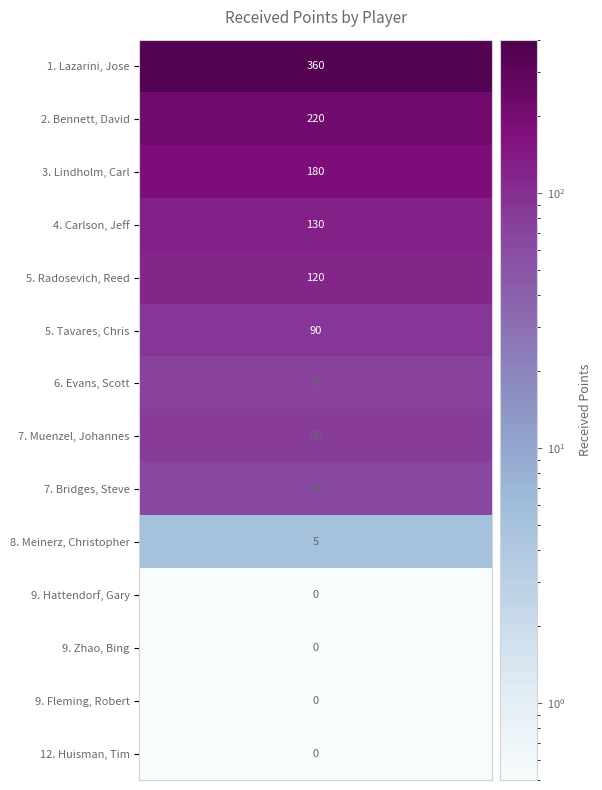

What is the sum of the values at 2 and 1?

400